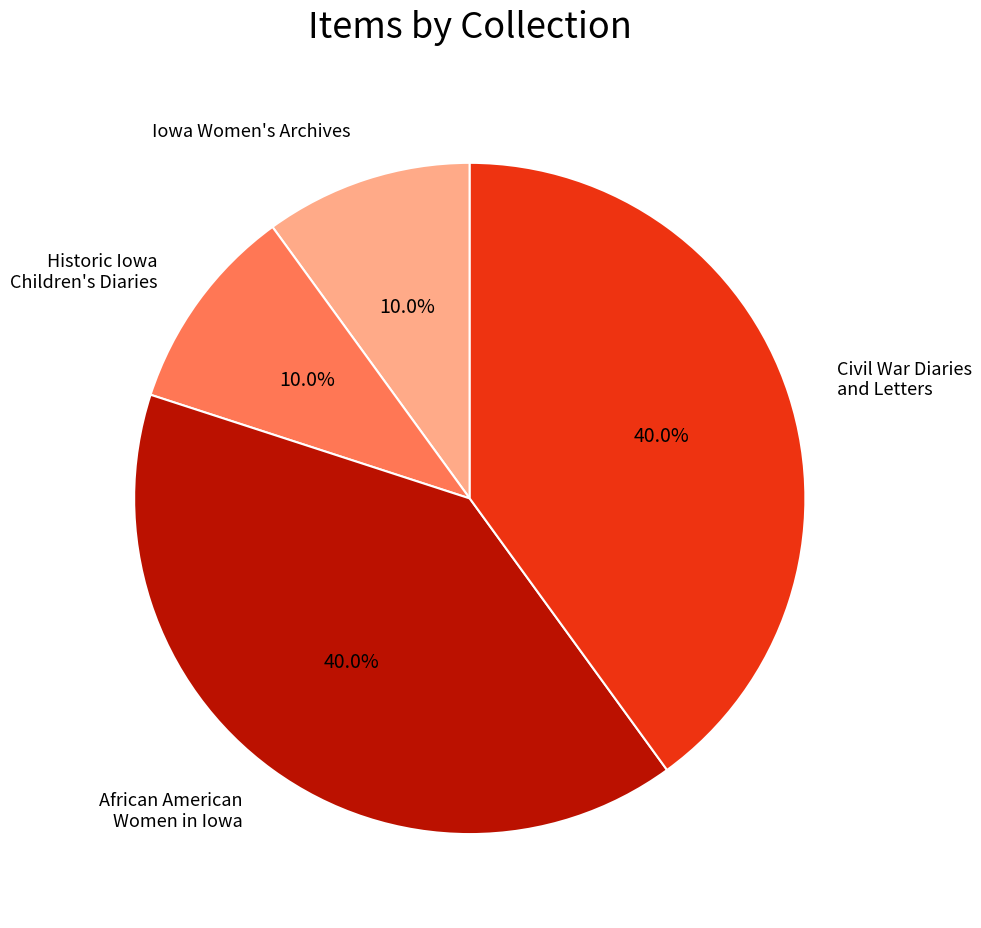

What percentage is NOT represented by African American Women in Iowa?

60.0%